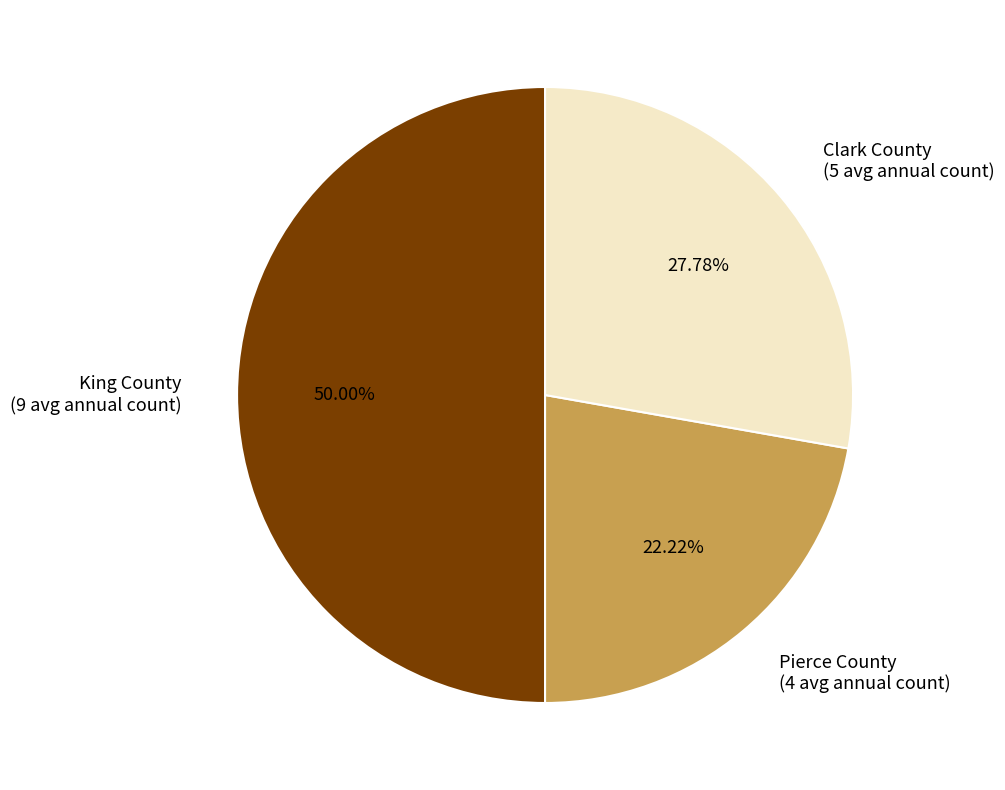

Does Clark County (5 avg annual count) represent more than half of the total?

No